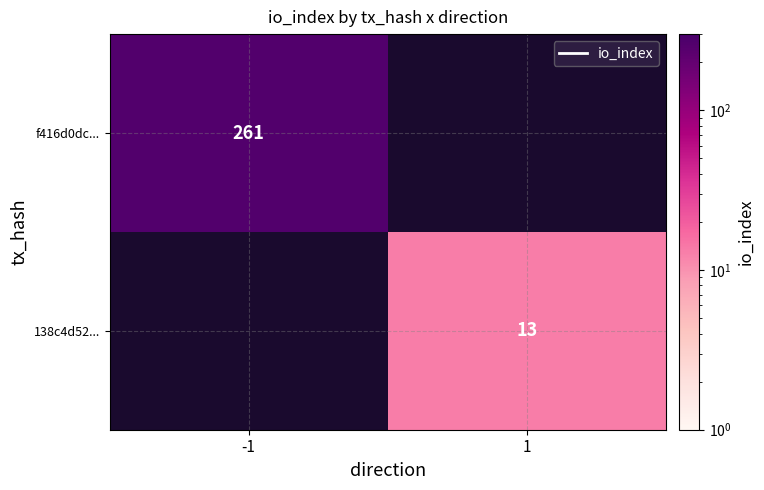

True or false: 138c4d52... has a value of 23 at 1.

False